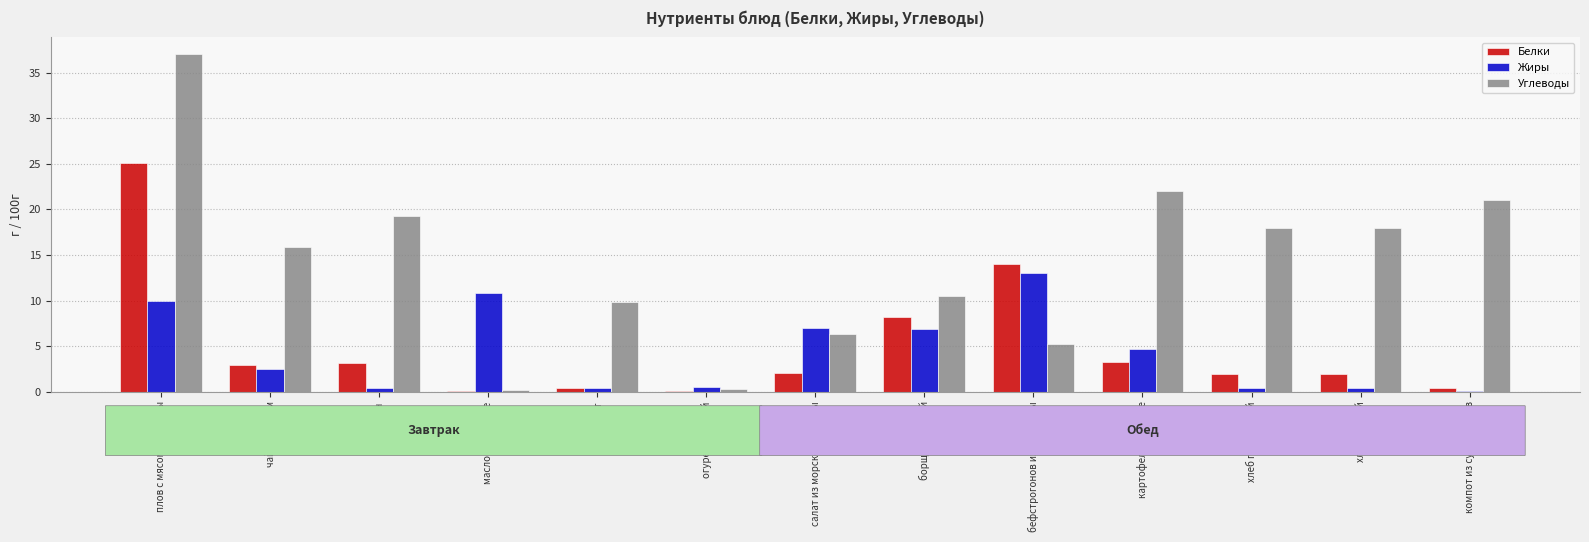

Which series has the largest total across all categories?

Углеводы